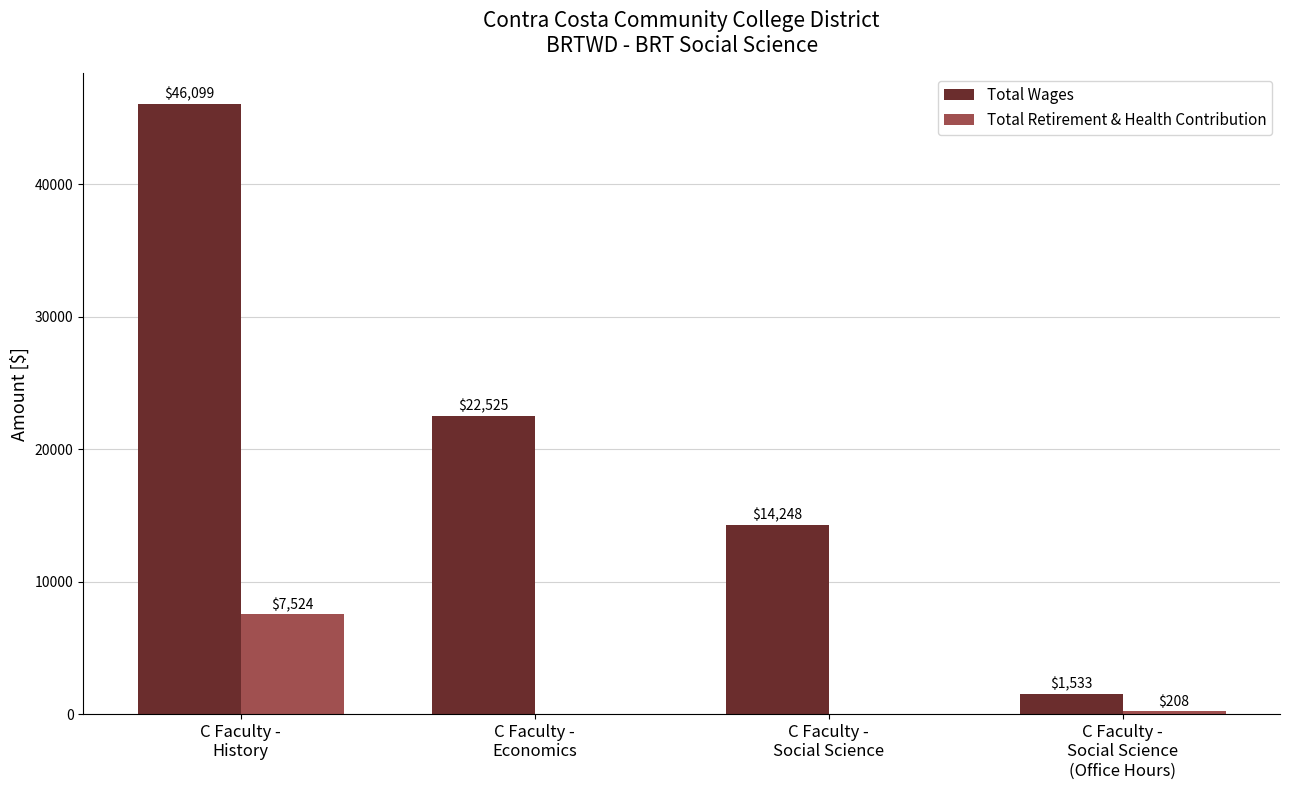

What are all the series names shown in the legend?

Total Wages, Total Retirement & Health Contribution